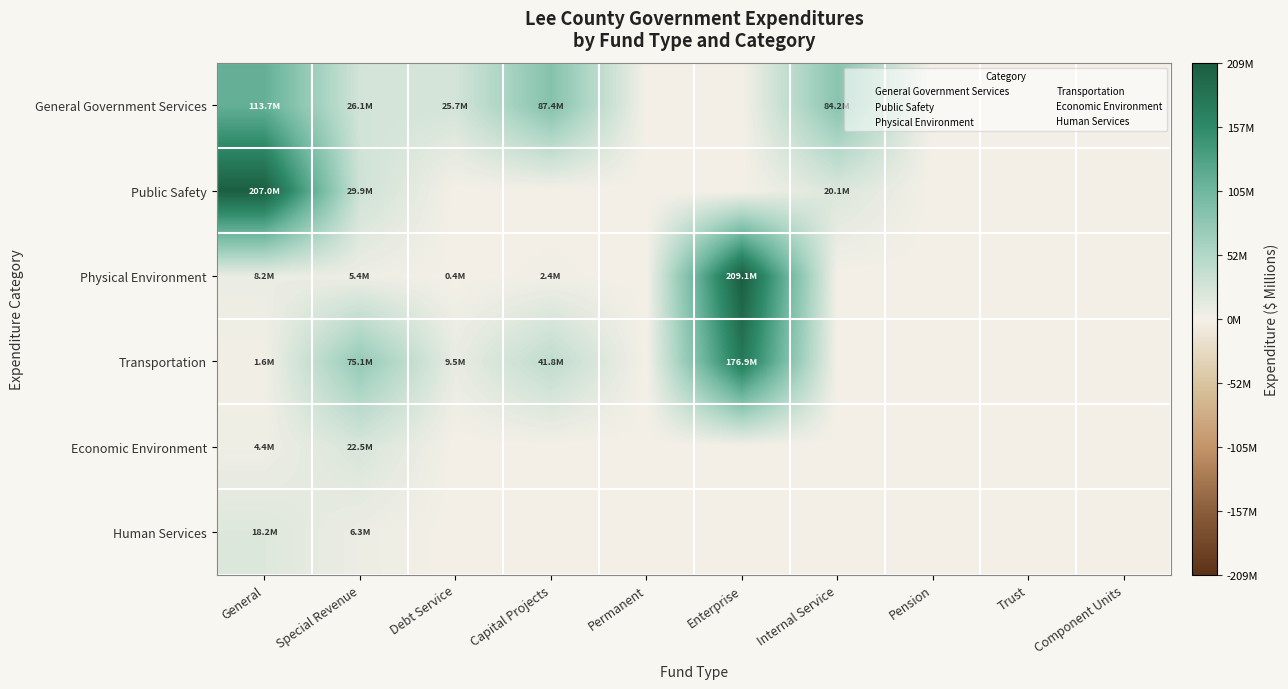

Which series has the largest range (max minus min)?

Physical Environment